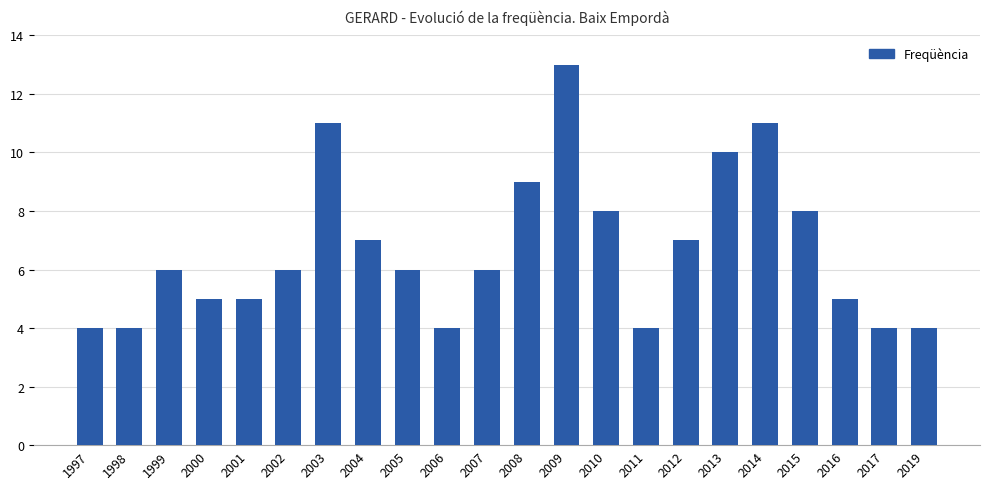

True or false: the data shows 7 at 2012.

True